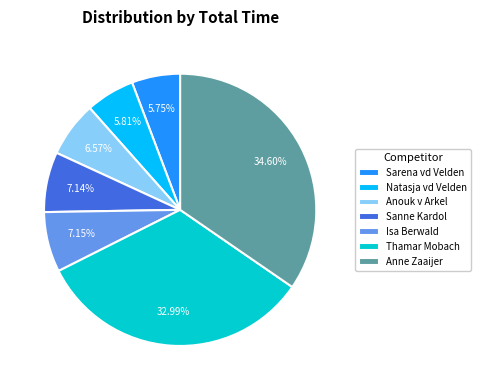

What is the ratio of the value at Anouk v Arkel to the value at Anne Zaaijer?

0.2